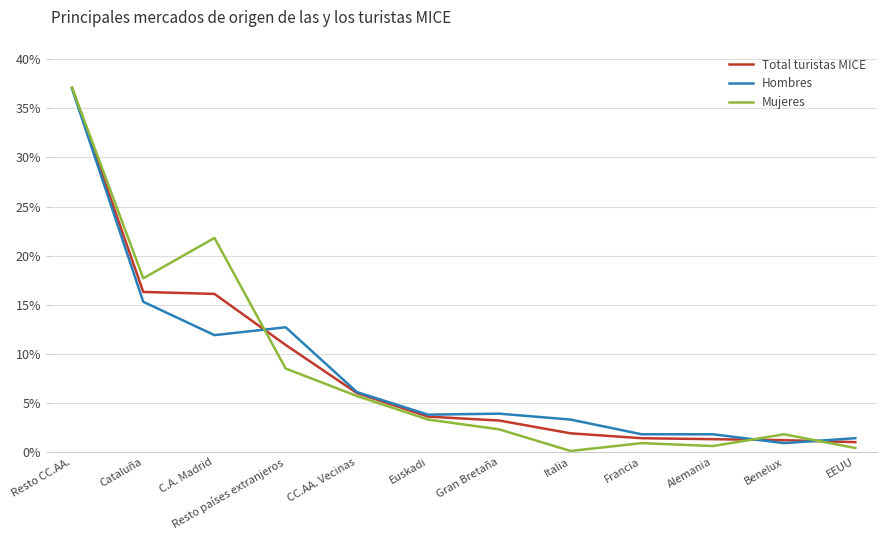

How many categories are shown in the chart?

12